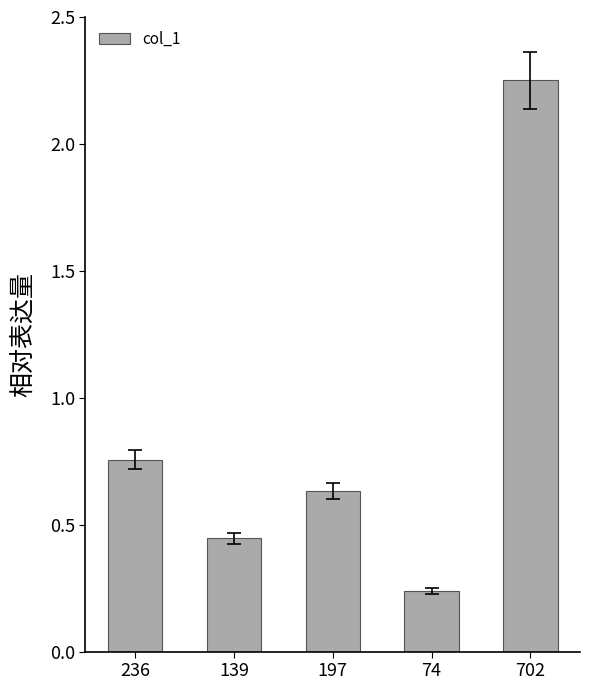

What position from the right is 197?

3